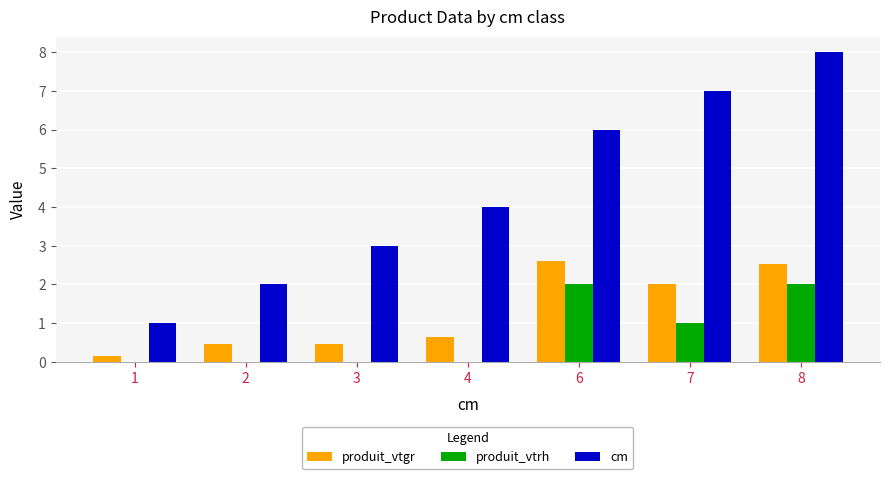

Which label corresponds to the largest value in the chart?

8